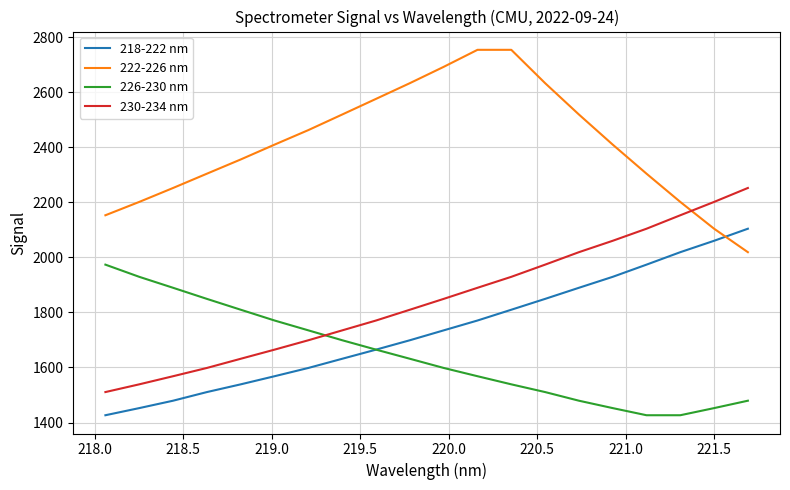

True or false: 226-230 nm and 222-226 nm intersect in this chart.

False